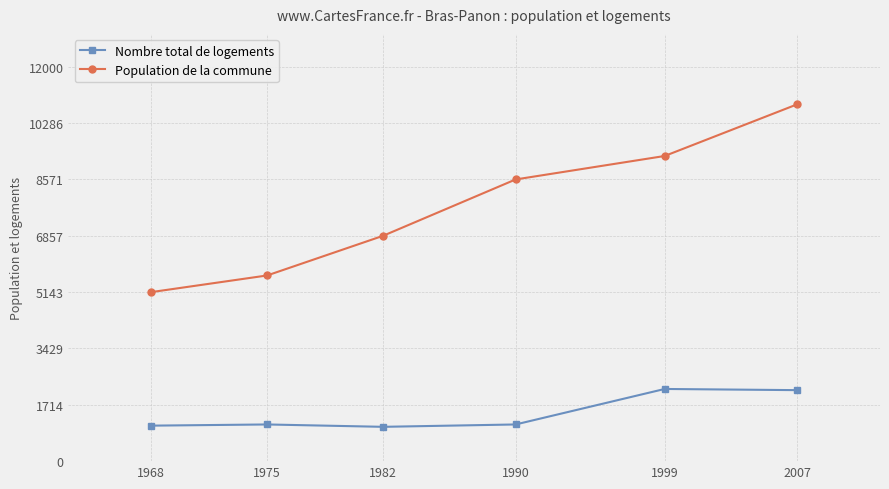

What is the sum of all Nombre total de logements values?

8712